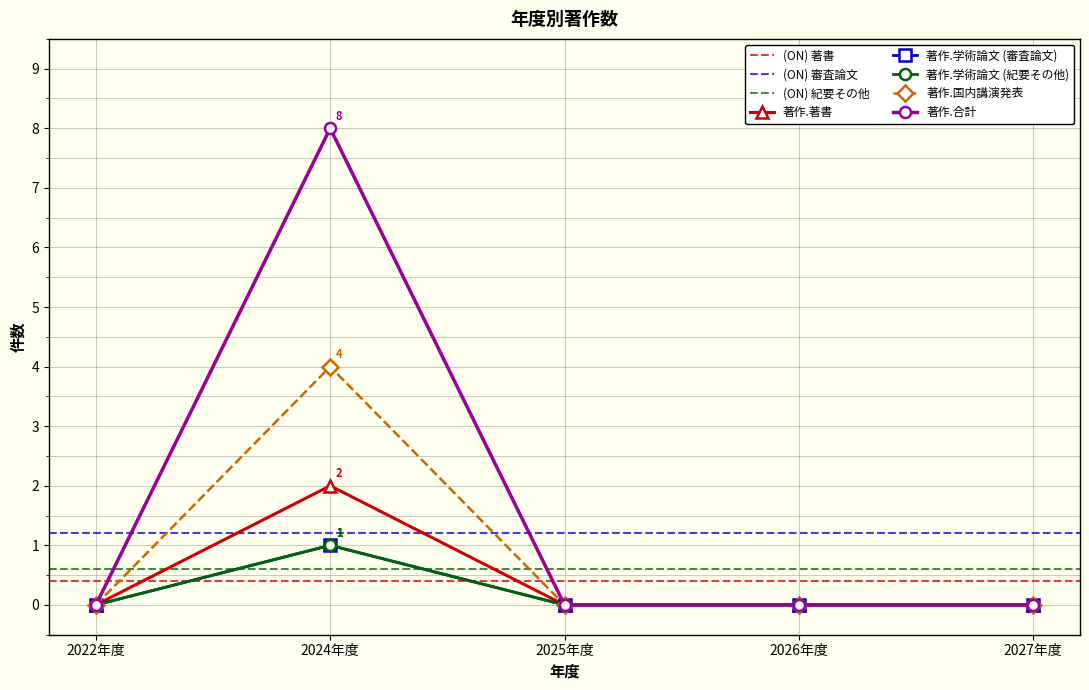

At how many categories does at least one series exceed 6?

1